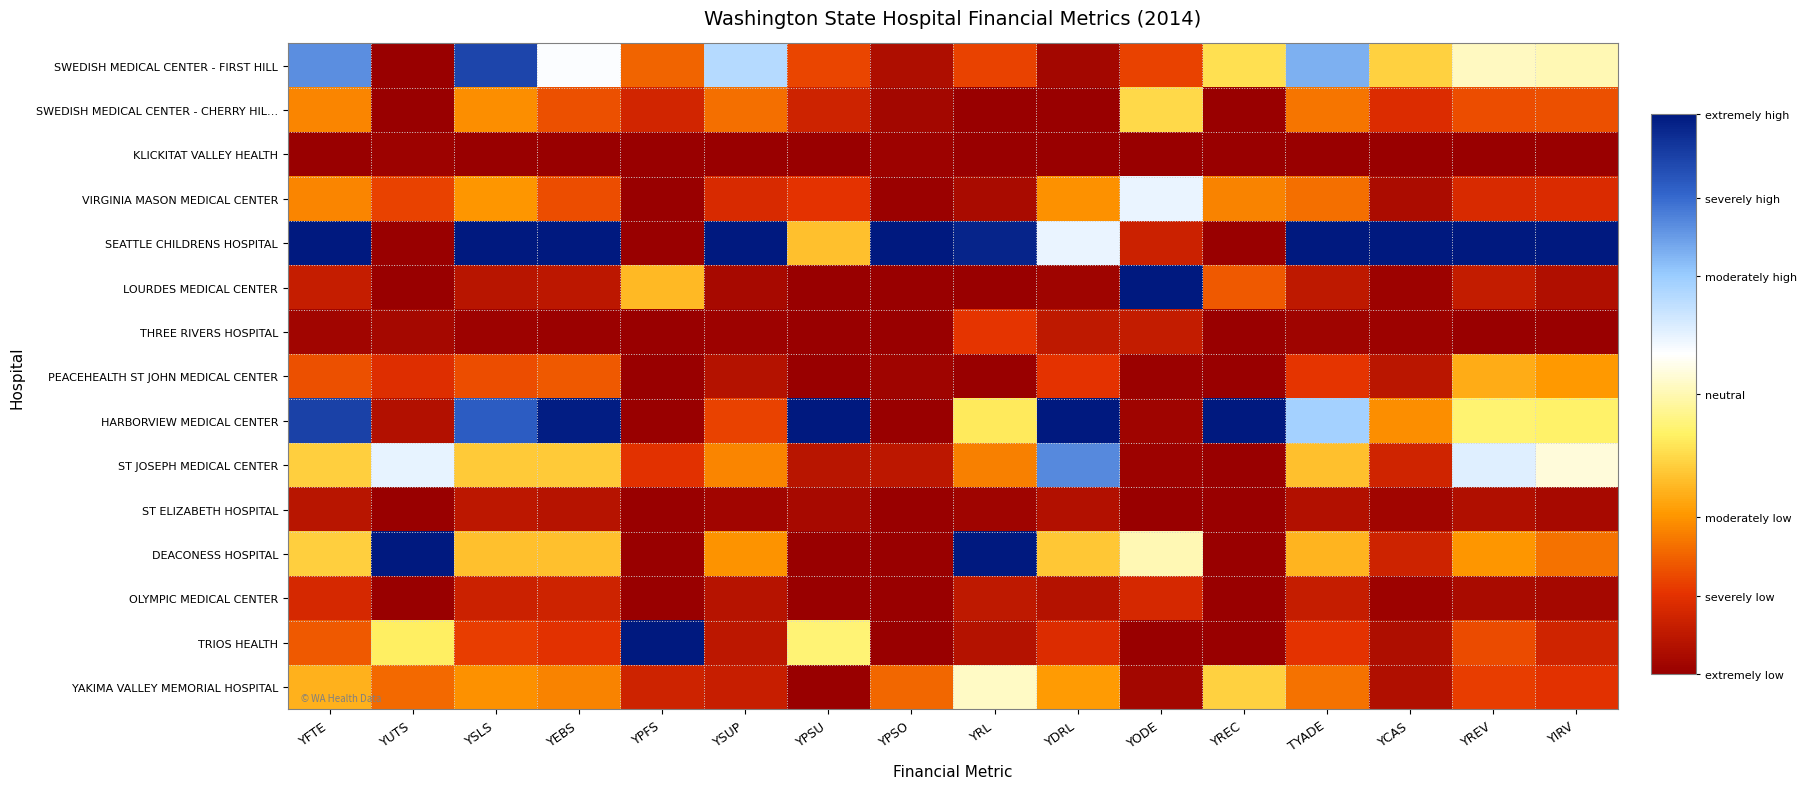

Which series has the widest spread of values?

SEATTLE CHILDRENS HOSPITAL